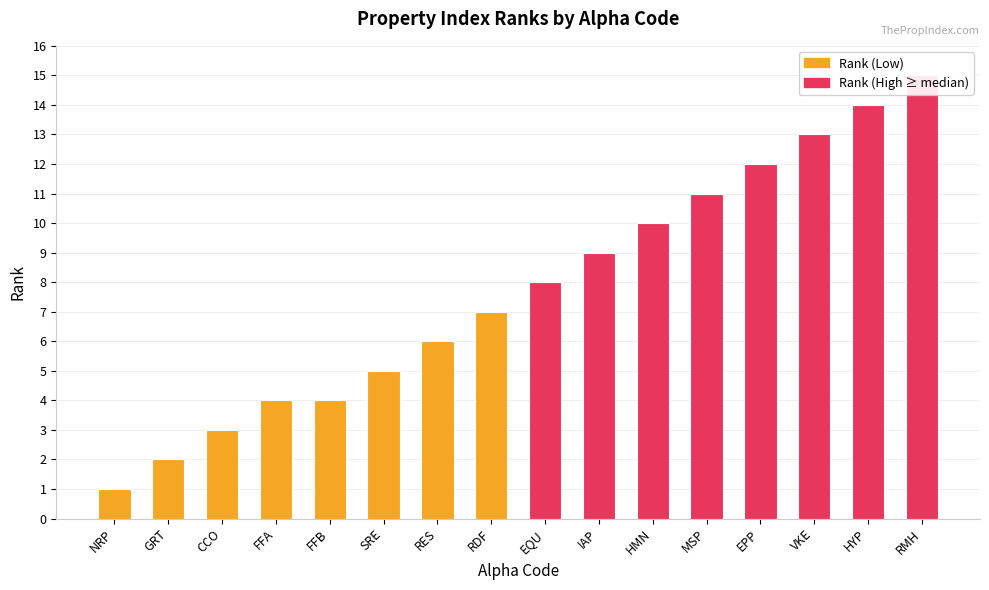

What is the sum of the values at NRP and RDF?

8